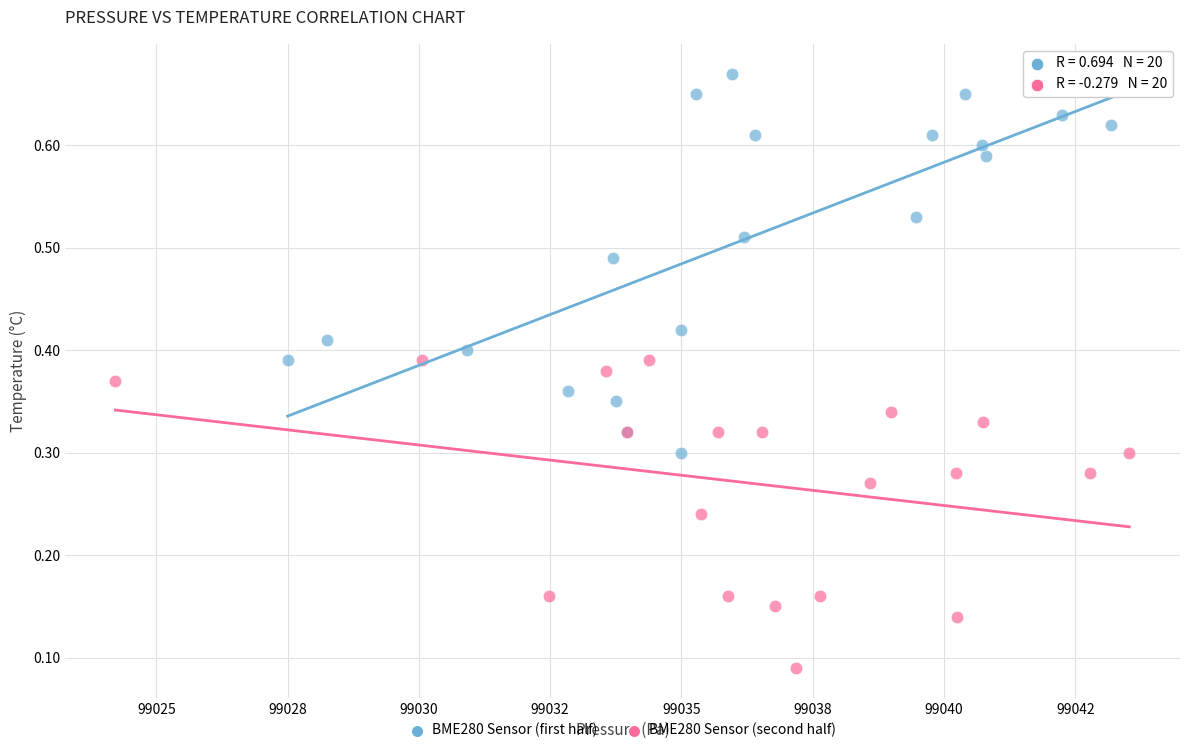

Which series reaches the minimum Y coordinate?

BME280 Sensor (second half)